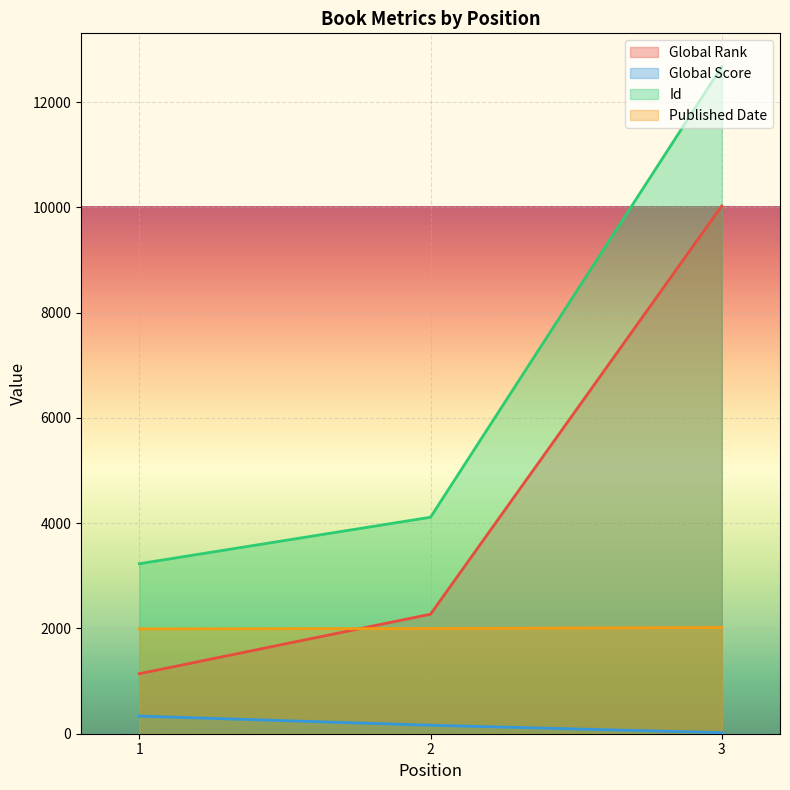

Which label corresponds to the smallest value in the chart?

3